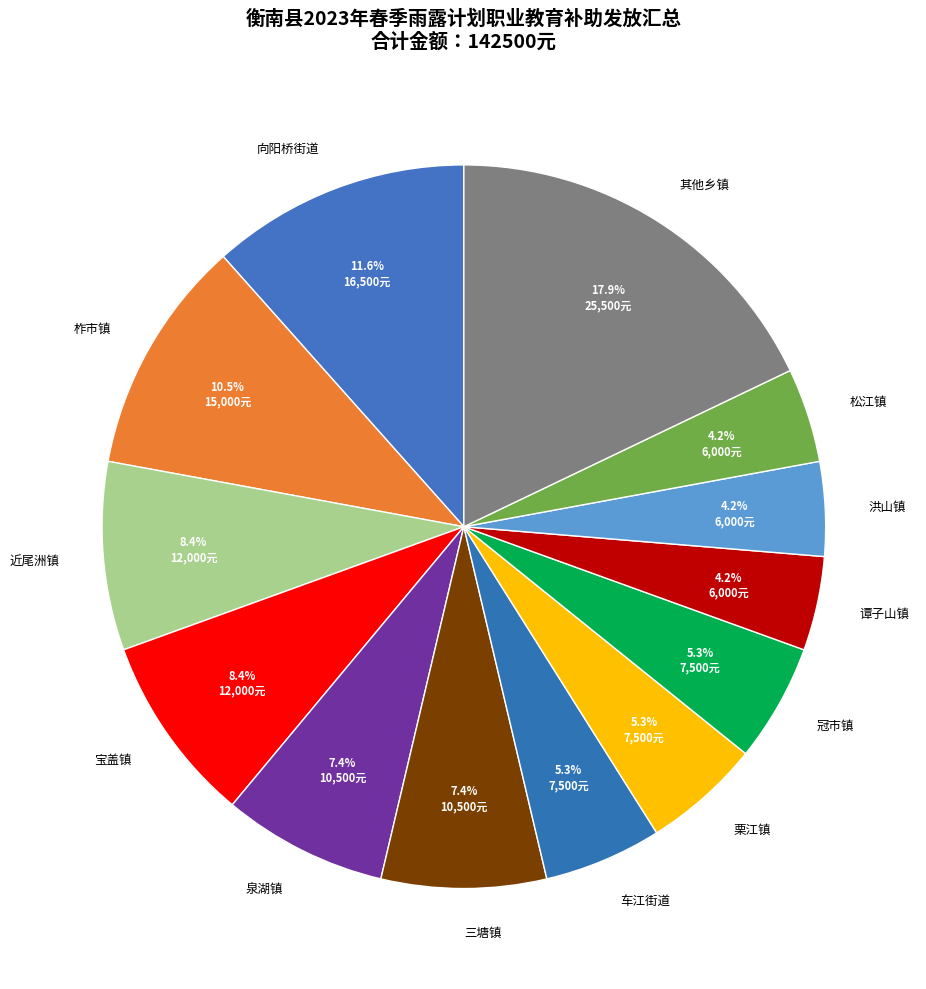

How many segments does this pie chart have?

13